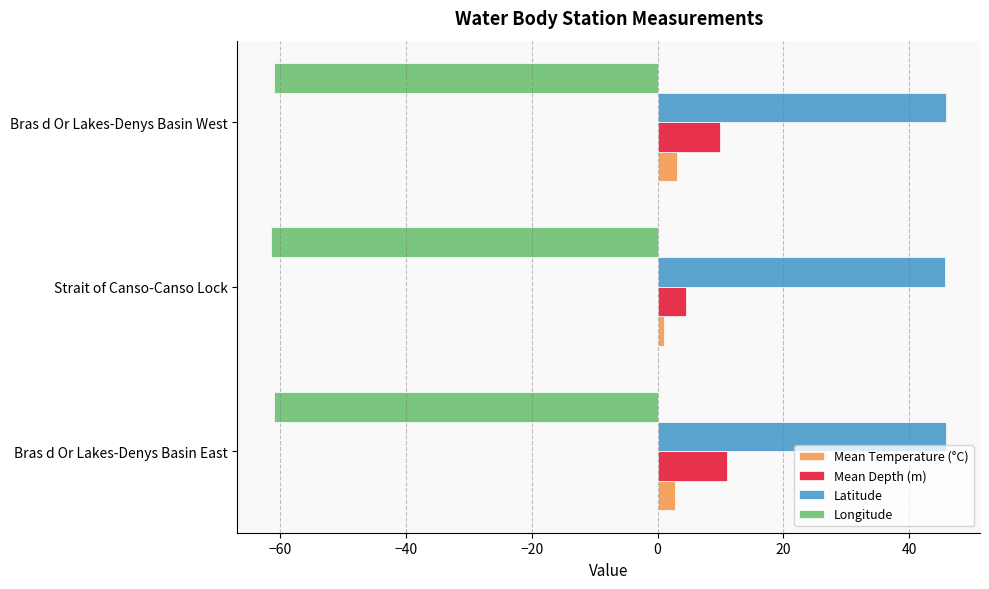

How many values in the Longitude series are below -61?

2